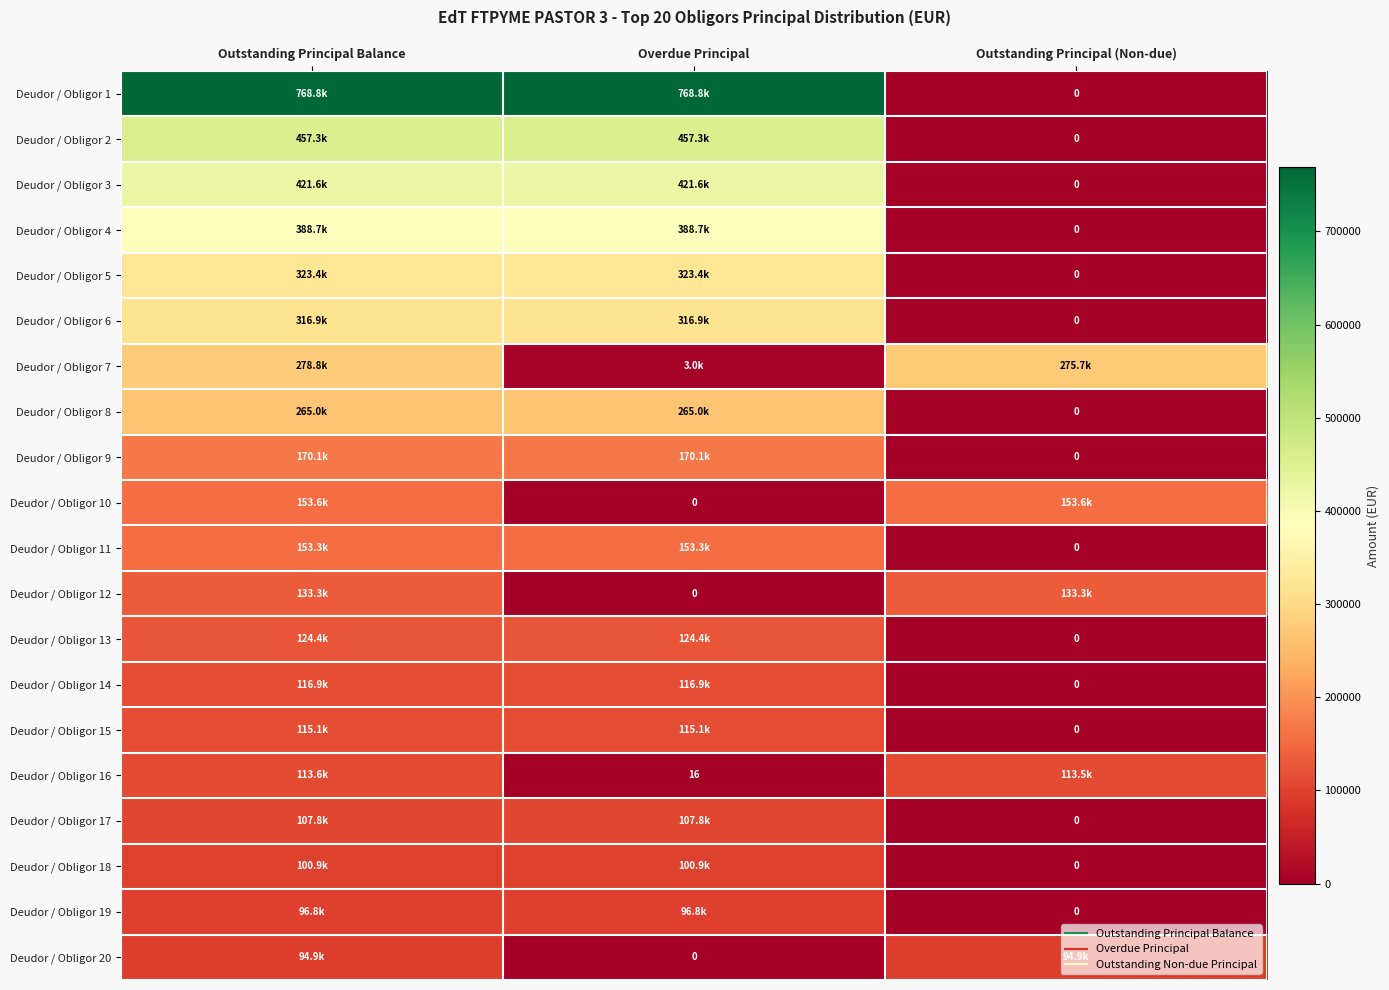

What is the sum of all Deudor / Obligor 19 values?

193592.3